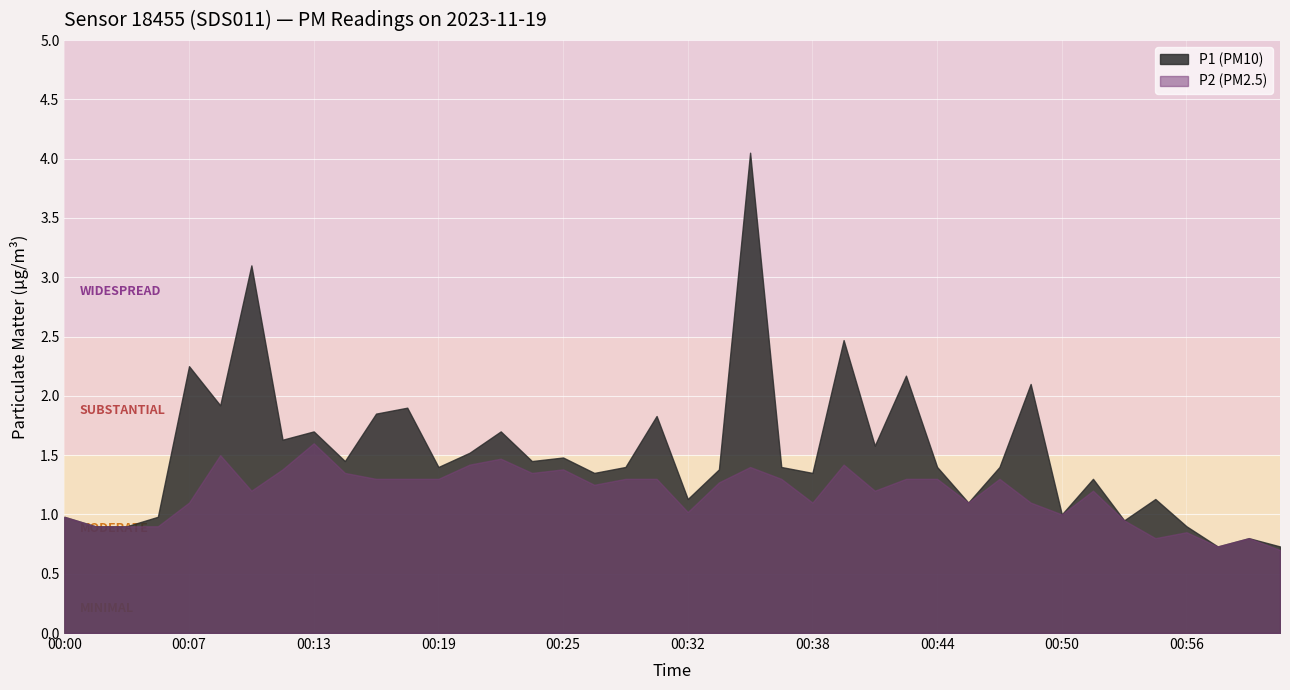

True or false: P2 and P1 intersect in this chart.

False